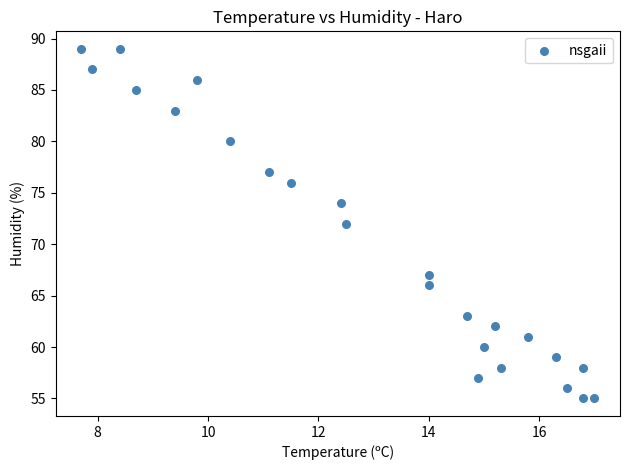

What is the range of Y values (max minus min)?

34